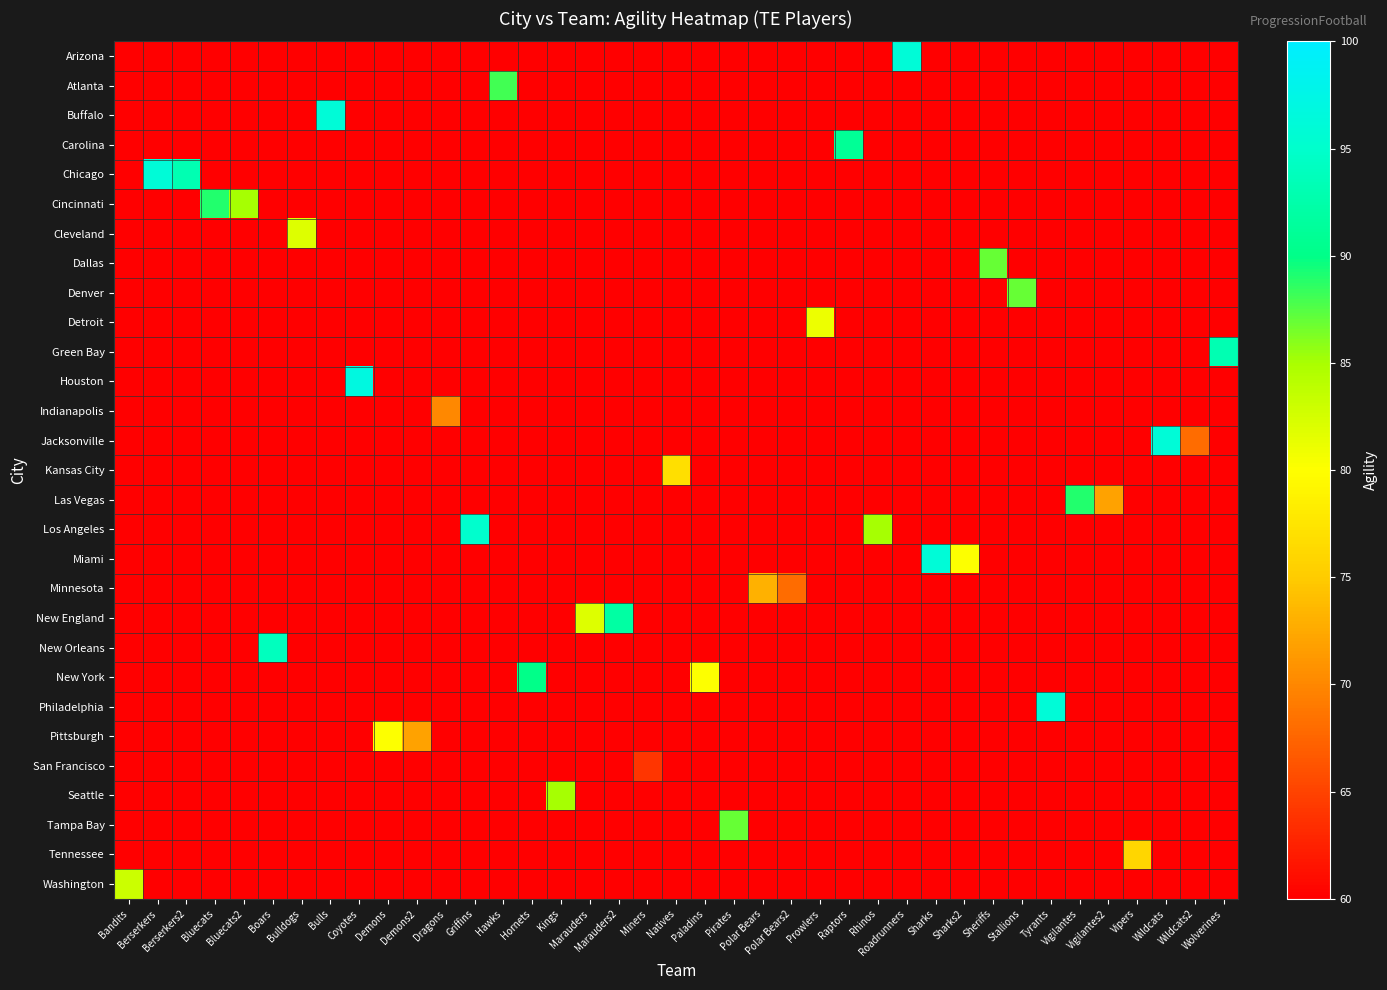

How many distinct data groups are displayed?

29